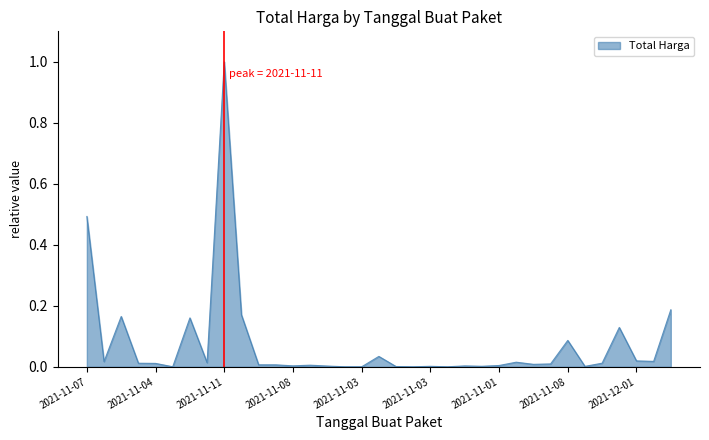

What is the difference between the maximum and minimum values?

1.0